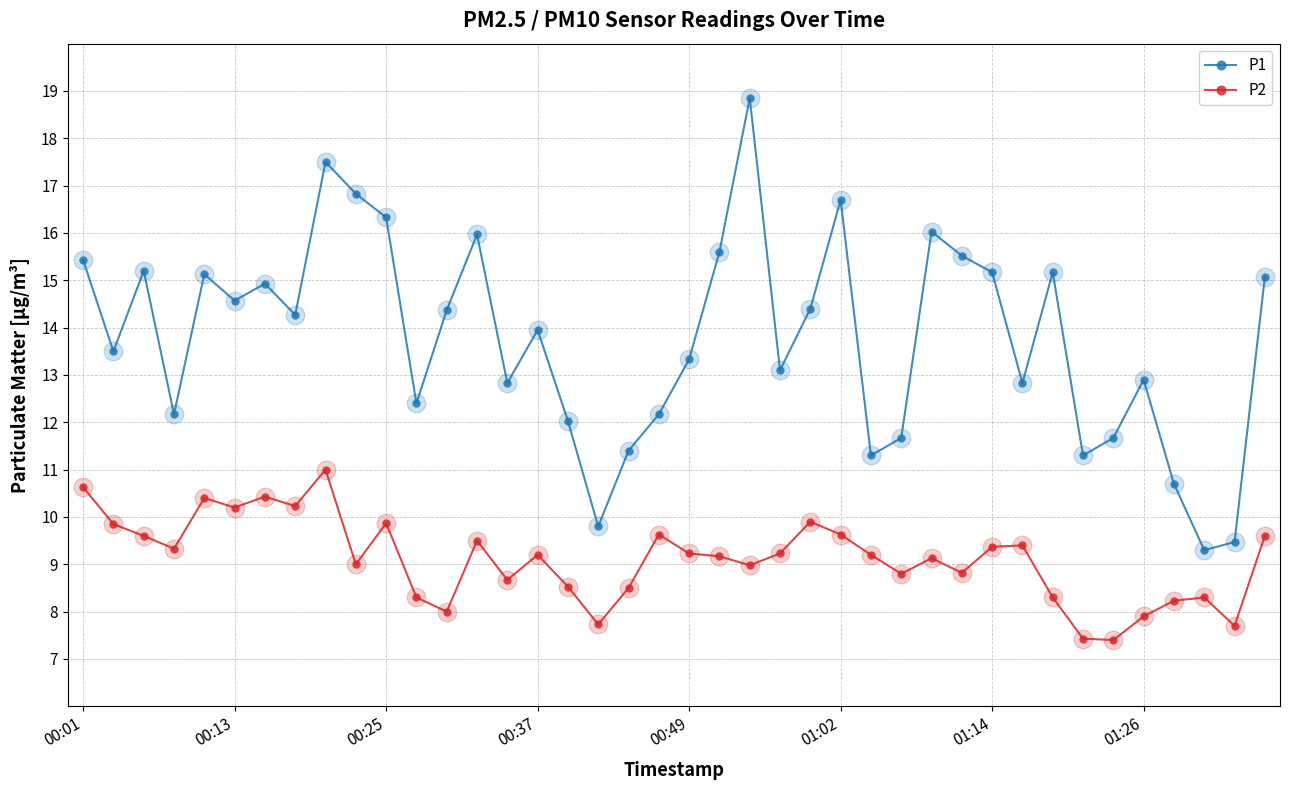

Which series has the largest total across all categories?

P1